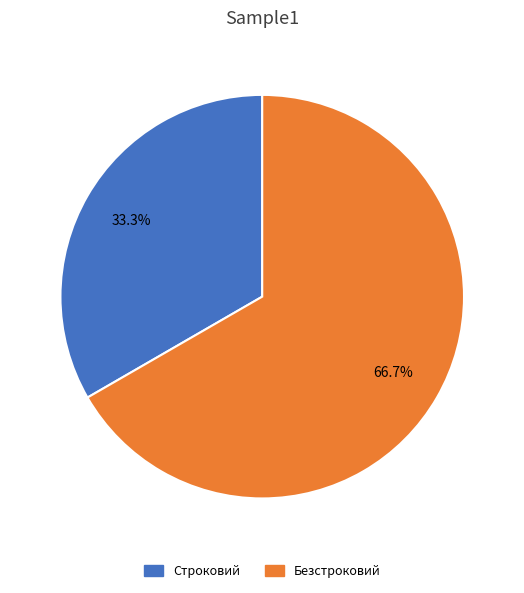

Rank the categories by value from lowest to highest.

Строковий, Безстроковий